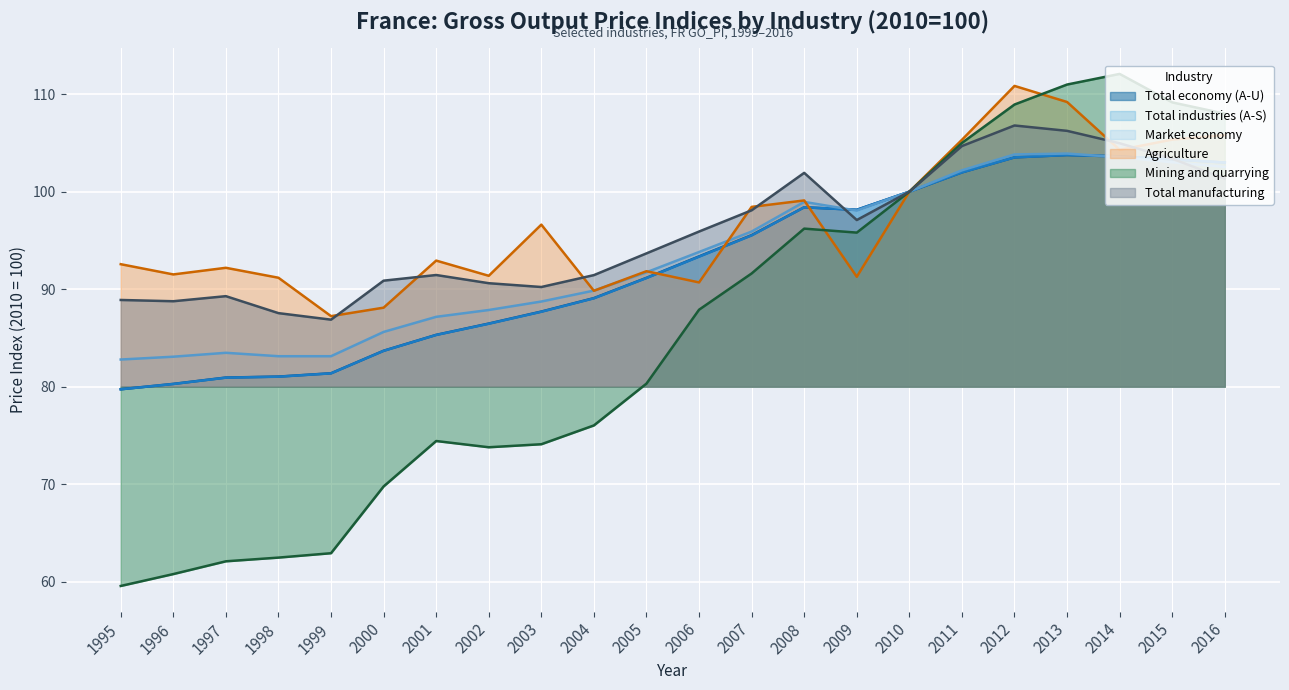

At which category does Total industries (A-S) reach its first local valley?

2009